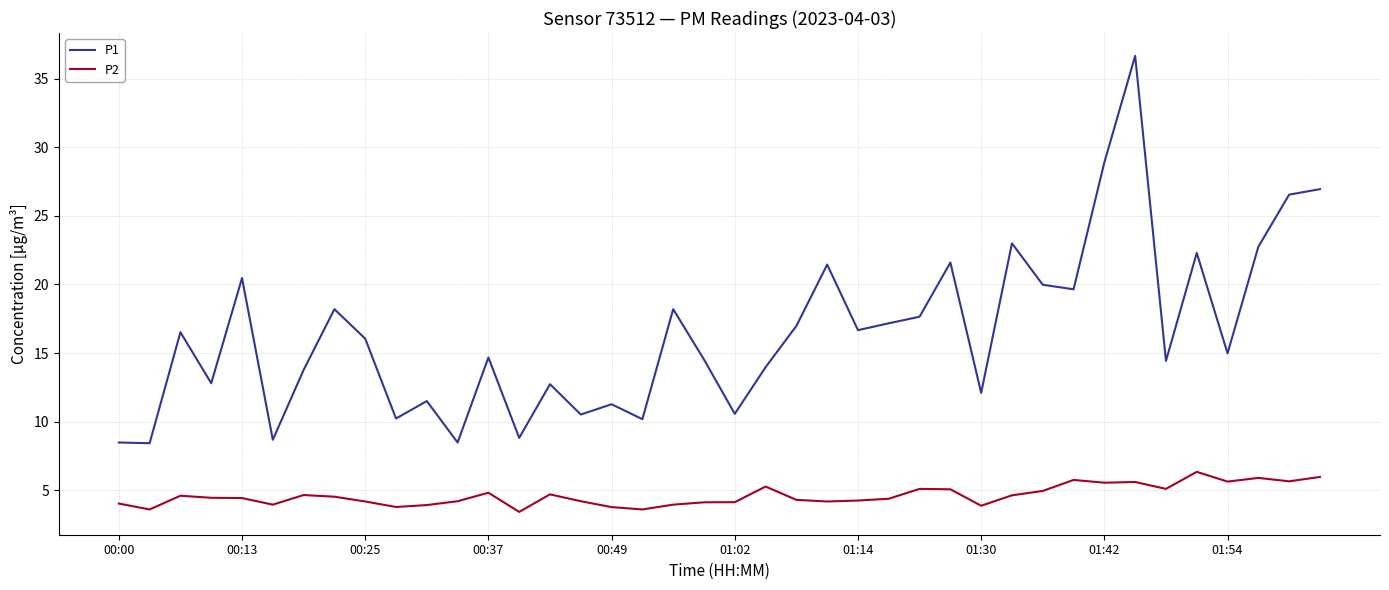

What is the highest value of the P2 series?

6.3